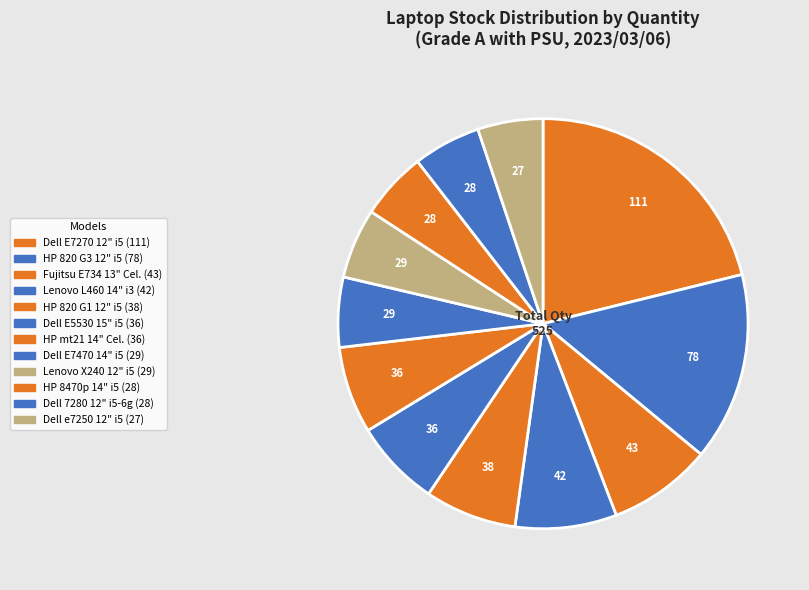

How many slices are in this pie chart?

12